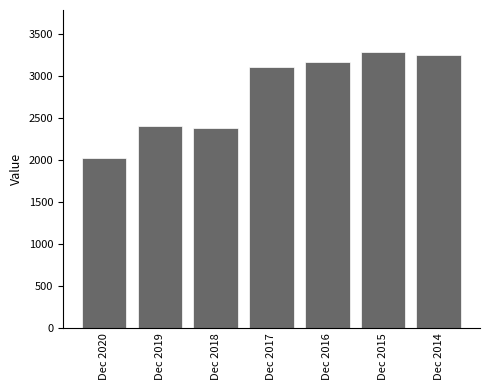

Count the number of data series in this chart.

1